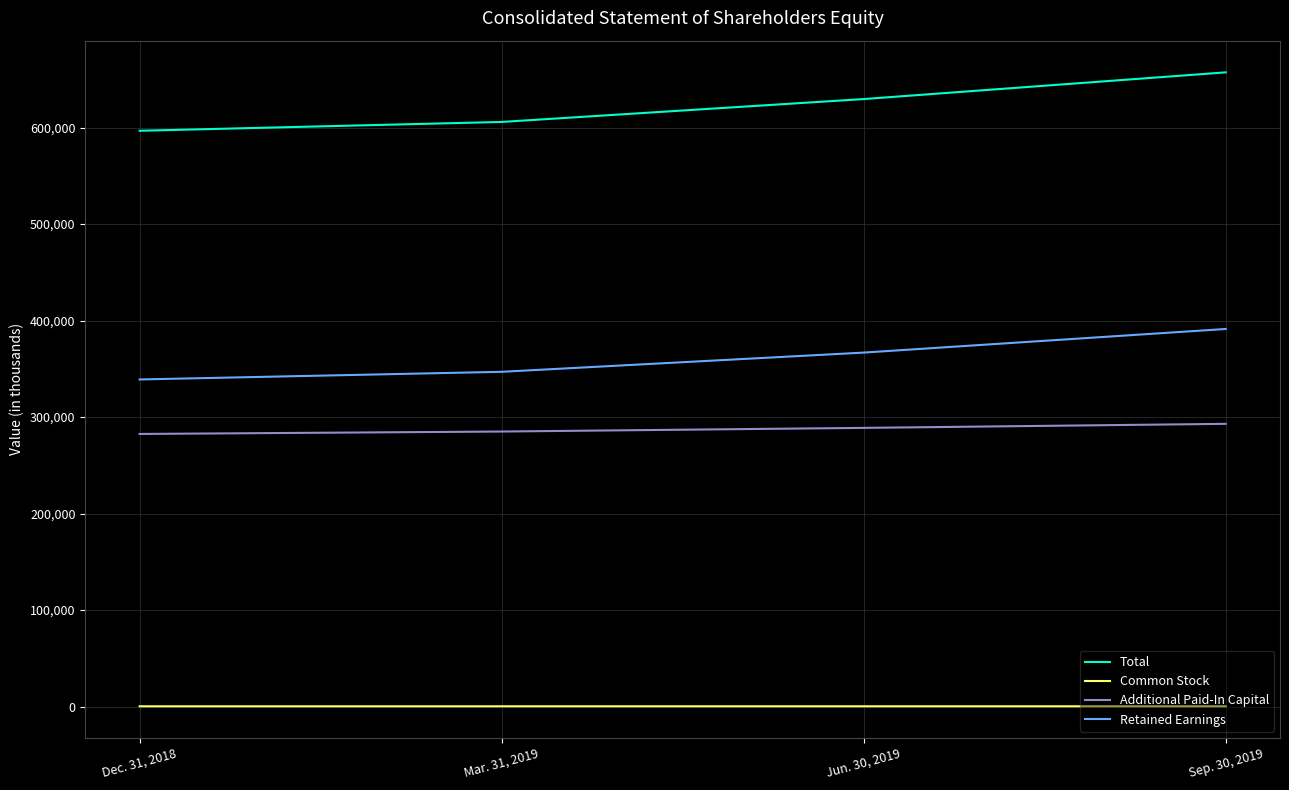

Is the value of Additional Paid-In Capital at Jun. 30, 2019 greater than the value of Retained Earnings at Jun. 30, 2019?

No